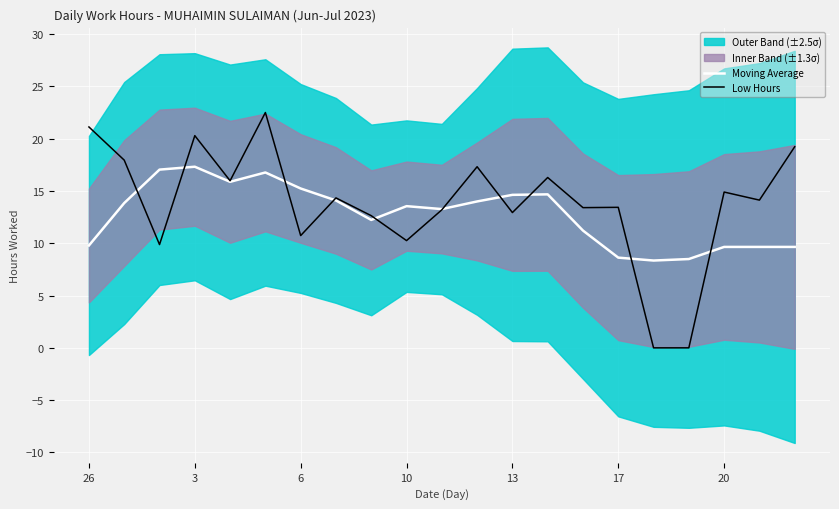

List the series in order of their peak value, highest first.

Low Hours, Moving Average